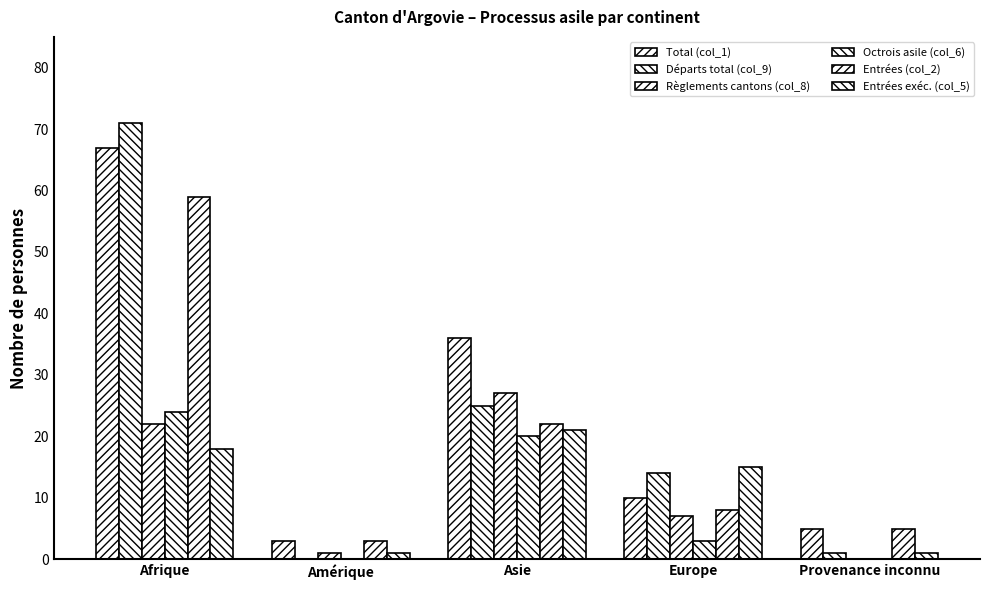

Between Asie and Europe, which series saw the biggest shift?

Total (col_1)